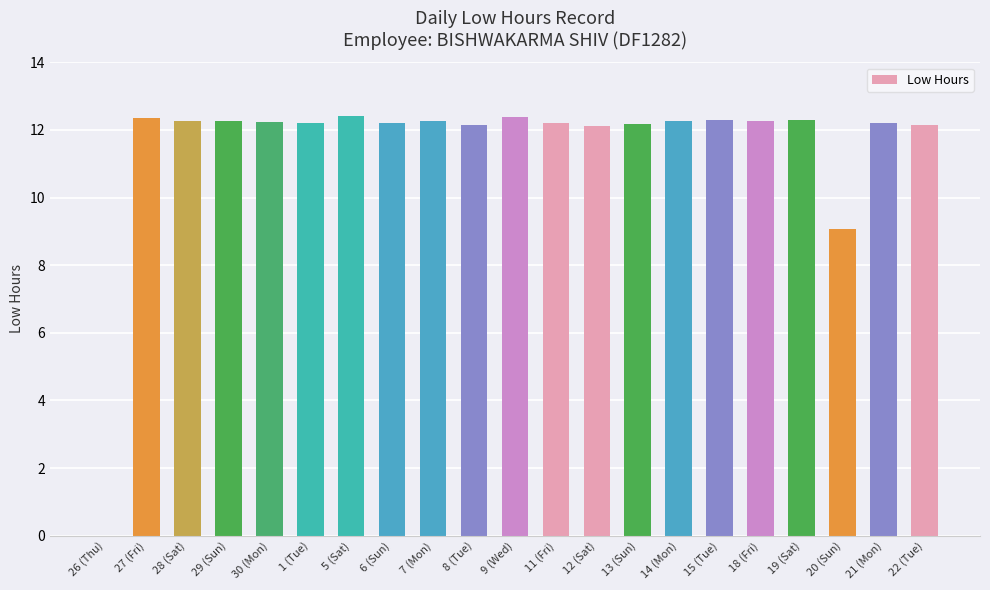

What is the sum of all values?

241.7